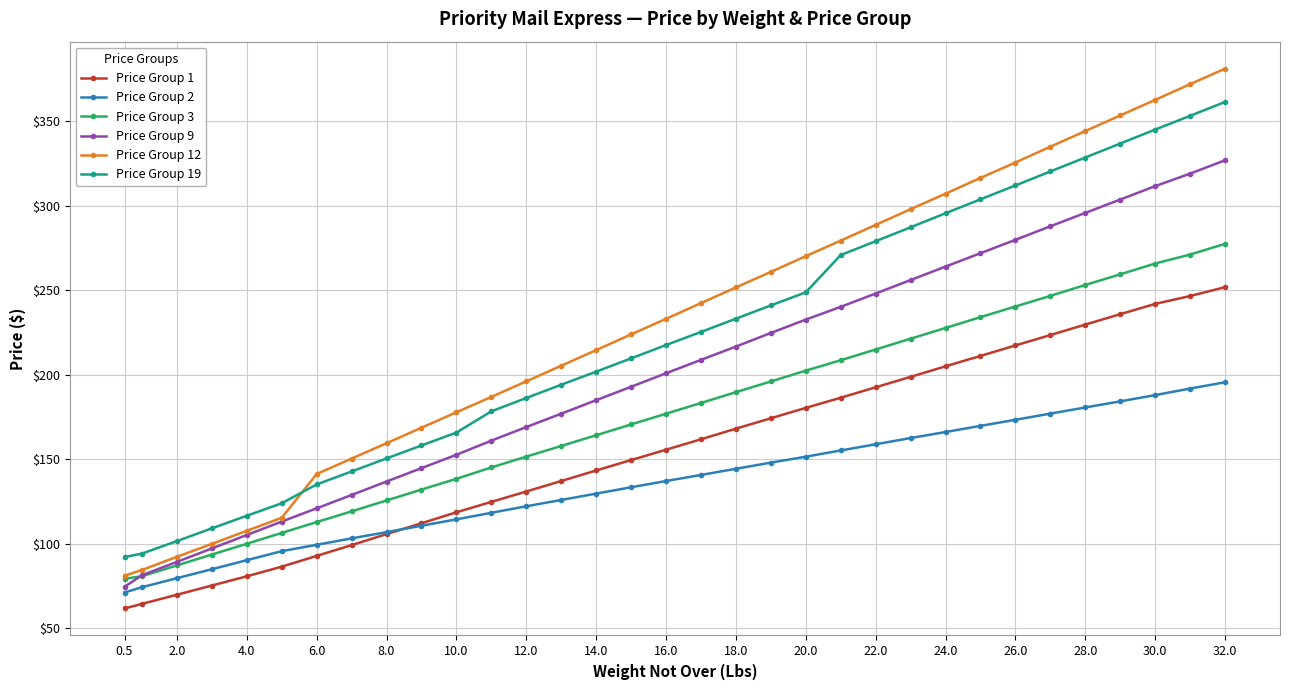

List the series in order of their peak value, lowest first.

Price Group 2, Price Group 1, Price Group 3, Price Group 9, Price Group 19, Price Group 12